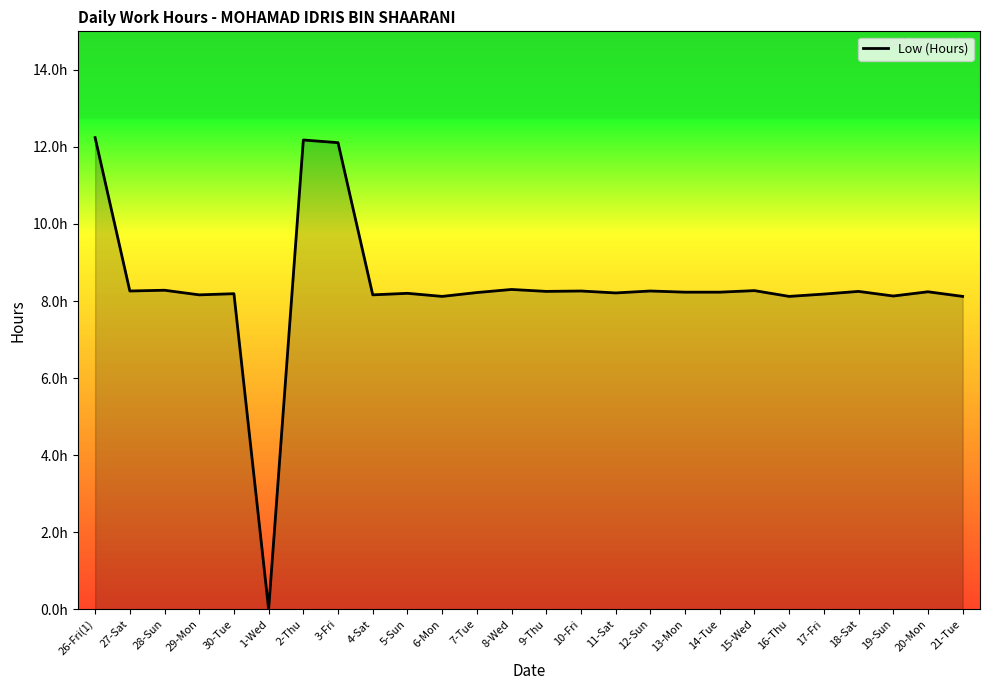

Reading right to left, extract all data points from this chart.

21-Tue=8.1	20-Mon=8.2	19-Sun=8.1	18-Sat=8.2	17-Fri=8.2	16-Thu=8.1	15-Wed=8.3	14-Tue=8.2	13-Mon=8.2	12-Sun=8.3	11-Sat=8.2	10-Fri=8.3	9-Thu=8.2	8-Wed=8.3	7-Tue=8.2	6-Mon=8.1	5-Sun=8.2	4-Sat=8.2	3-Fri=12.1	2-Thu=12.2	1-Wed=0.0	30-Tue=8.2	29-Mon=8.2	28-Sun=8.3	27-Sat=8.3	26-Fri(1)=12.2